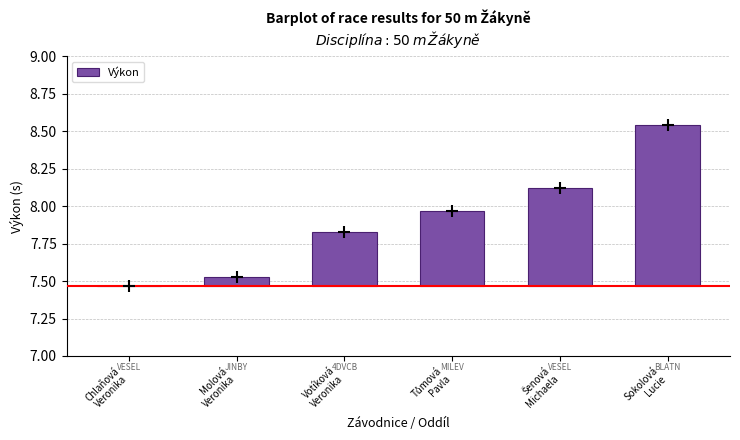

True or false: the data shows 0.4 at Votíková
Veronika.

True